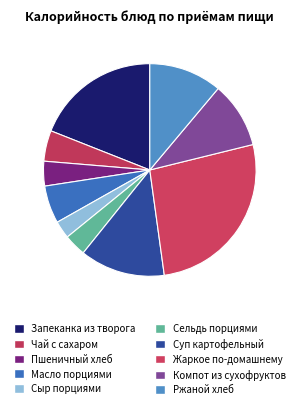

To the nearest percent, what portion does Запеканка из творога represent?

19%